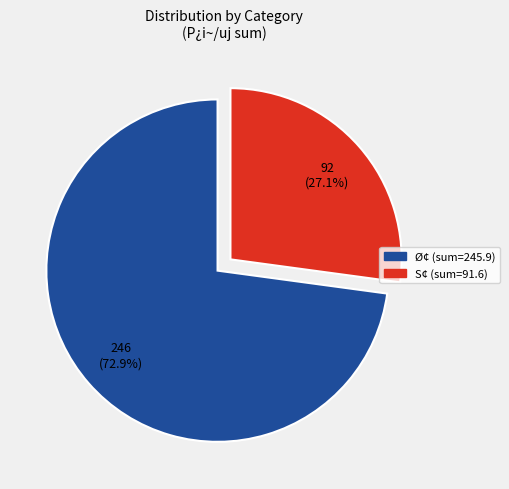

Is the sum of S¢ and Ø¢ greater than half?

Yes